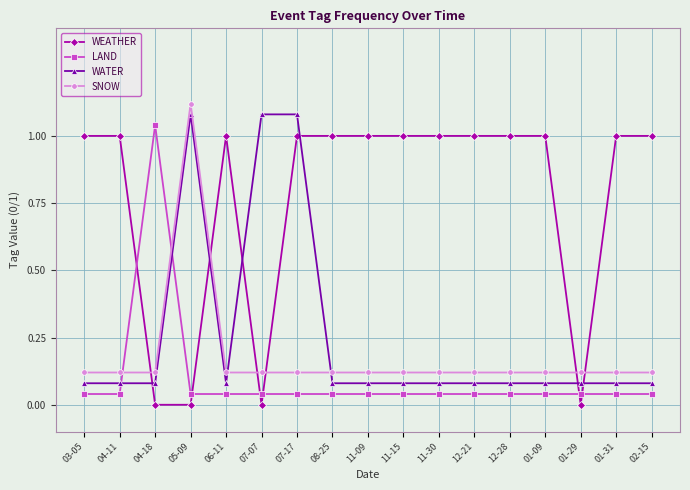

The WEATHER series shows 1.0 at 03-05. True or false?

True